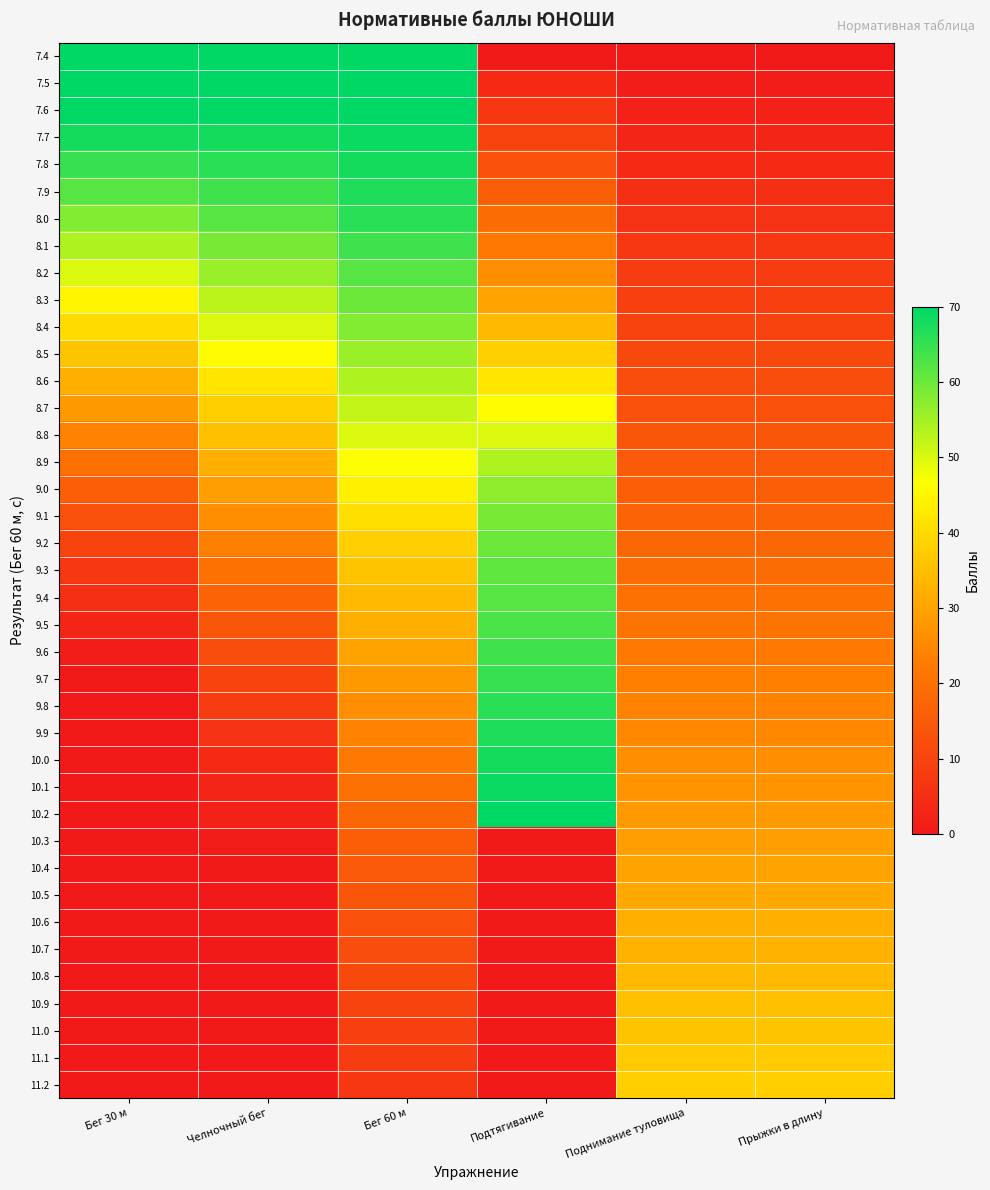

Which series has the largest range (max minus min)?

7.4